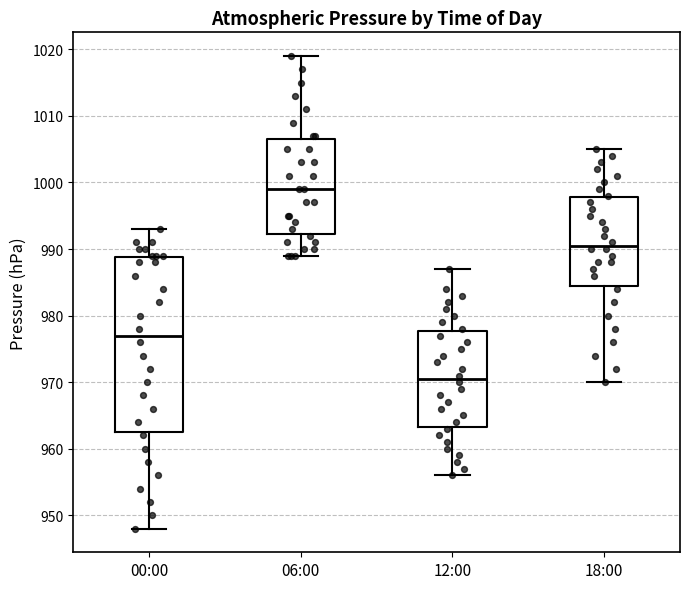

Which box's median line is the highest?

06:00